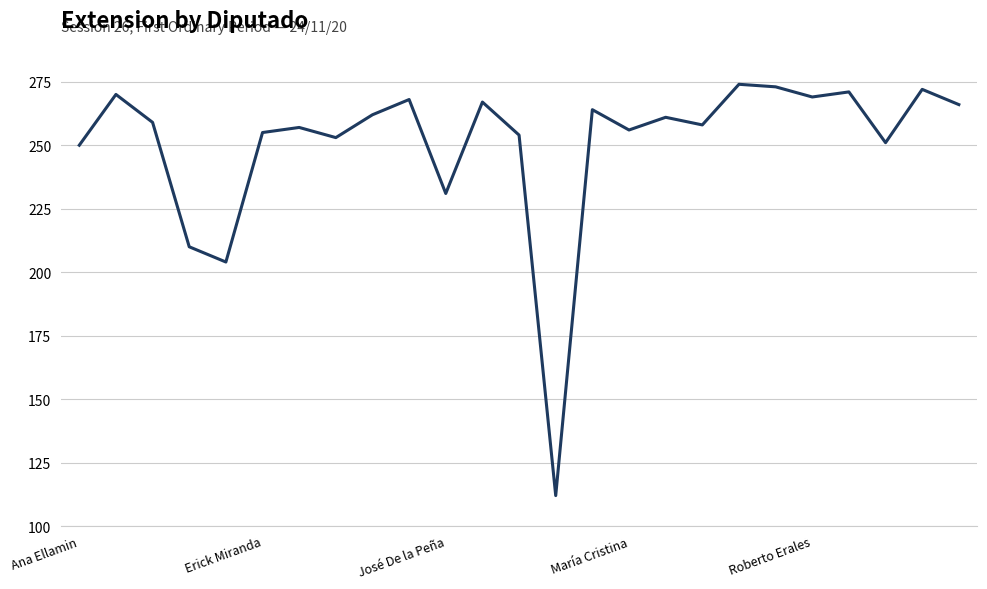

What is the greatest value displayed?

274